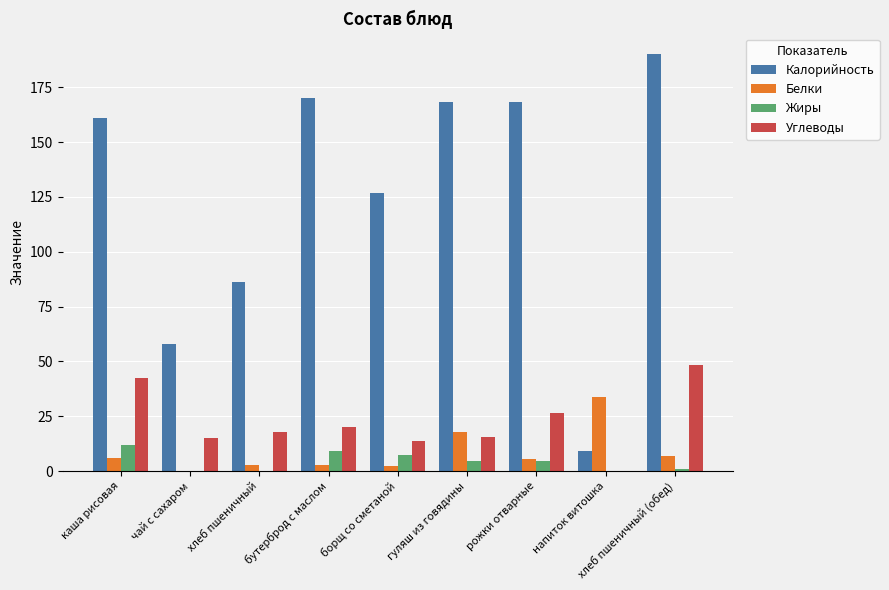

The value of Калорийность at каша рисовая is 269.4. True or false?

False